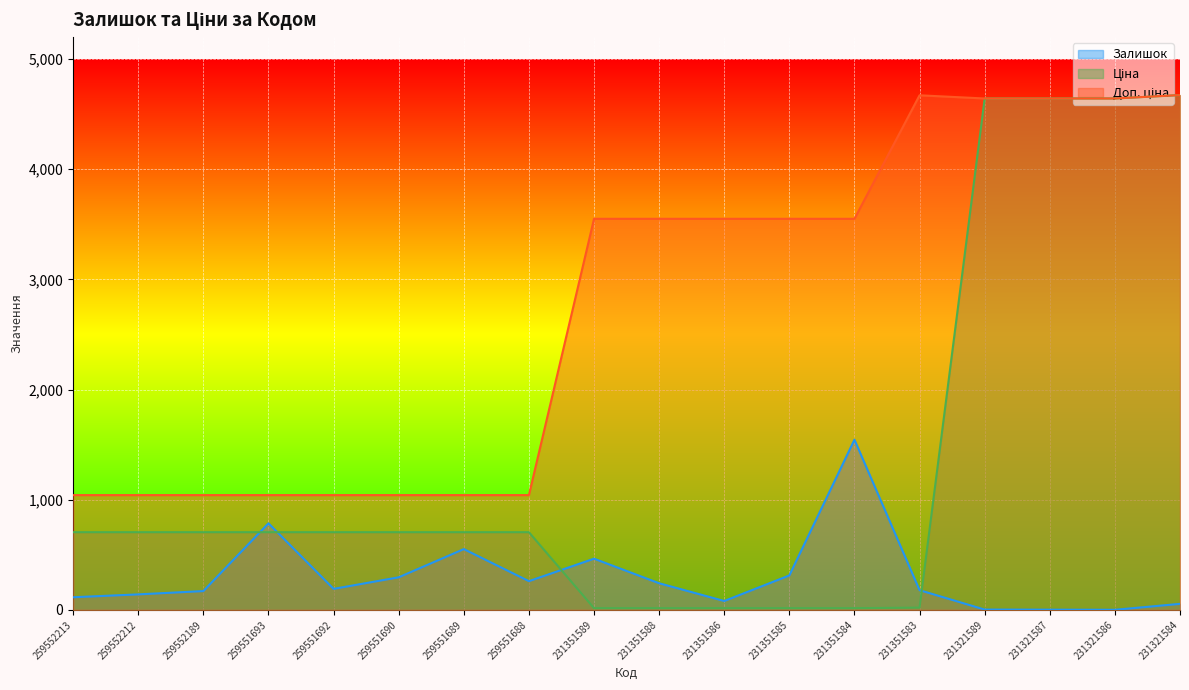

What are all the series names shown in the legend?

Залишок, Ціна, Доп. ціна